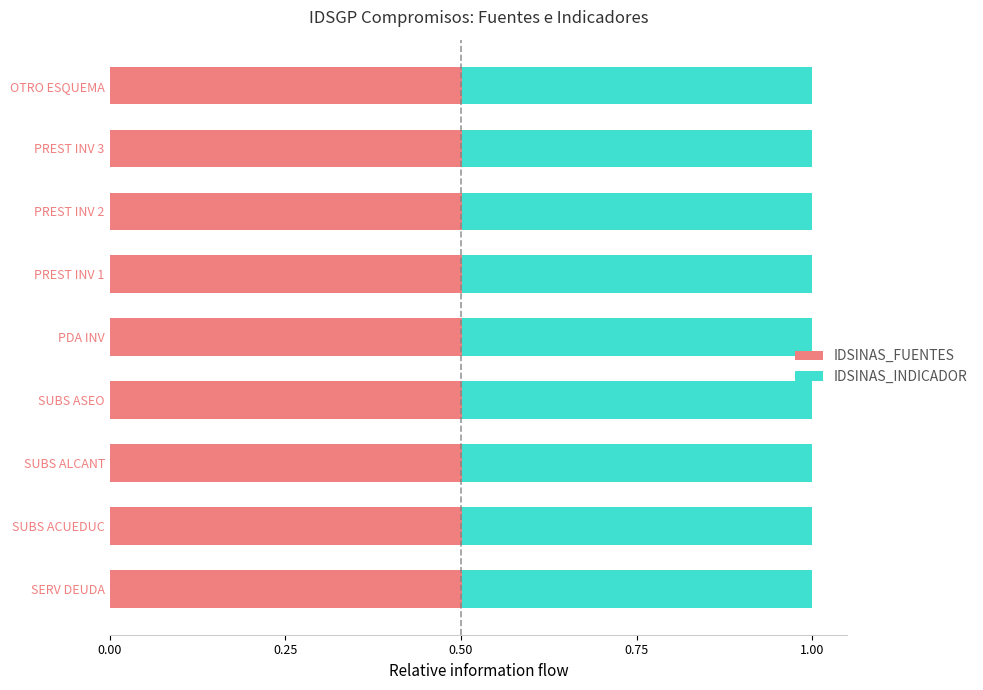

The value of IDSINAS_FUENTES at SERV DEUDA is 0.2. True or false?

False